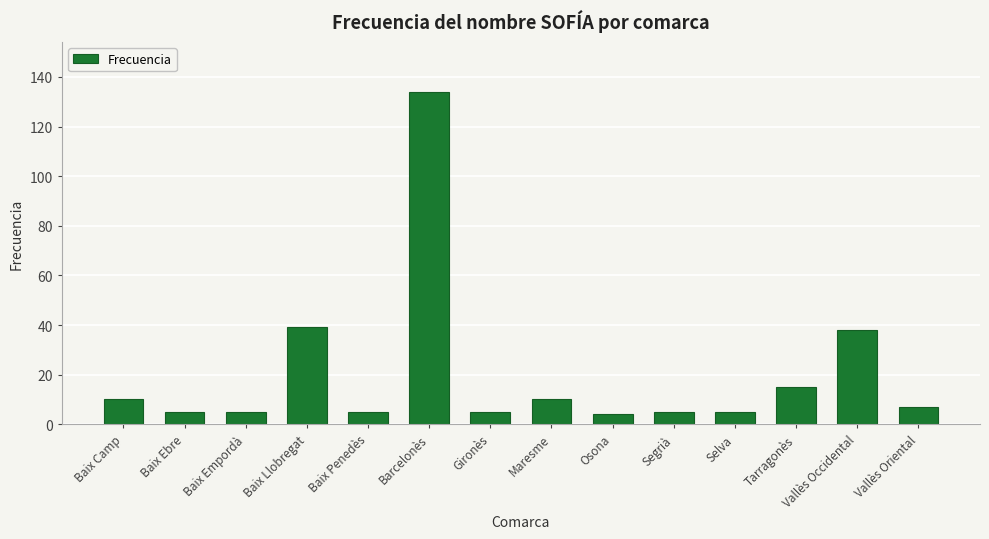

Are the bars grouped side by side (vs. stacked)?

No